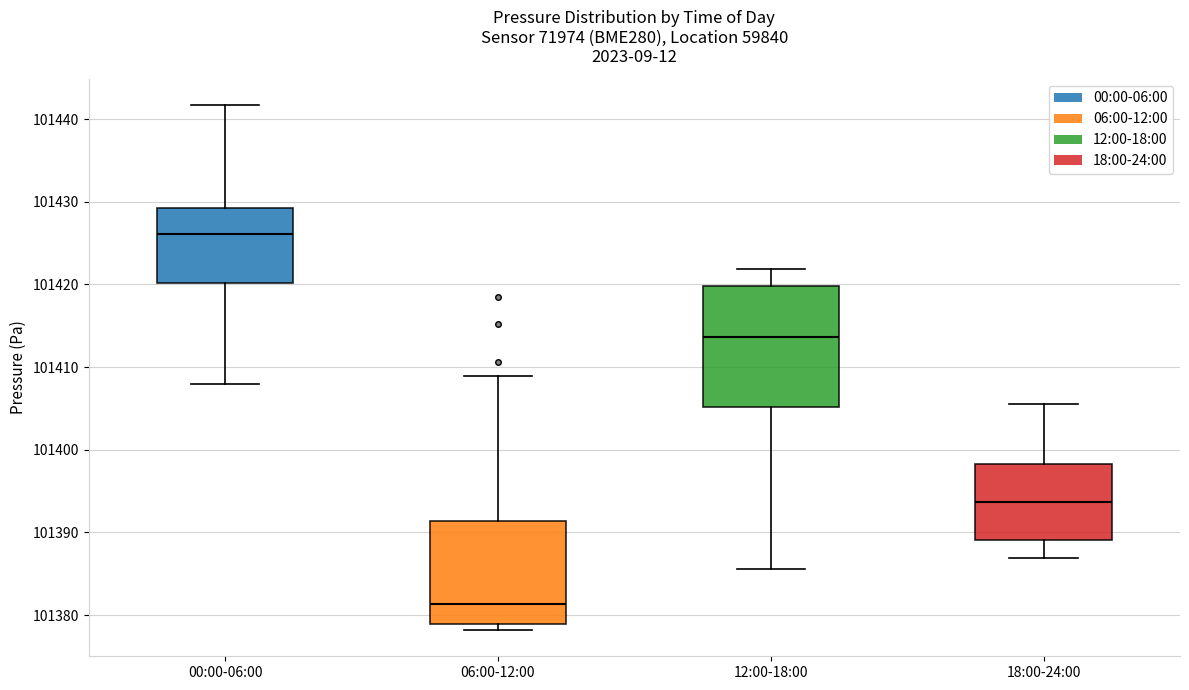

Where does the lower whisker of the box for 18:00-24:00 end on the y-axis? The values are not printed on the chart, so give them approximately, as read against the axis.

101387